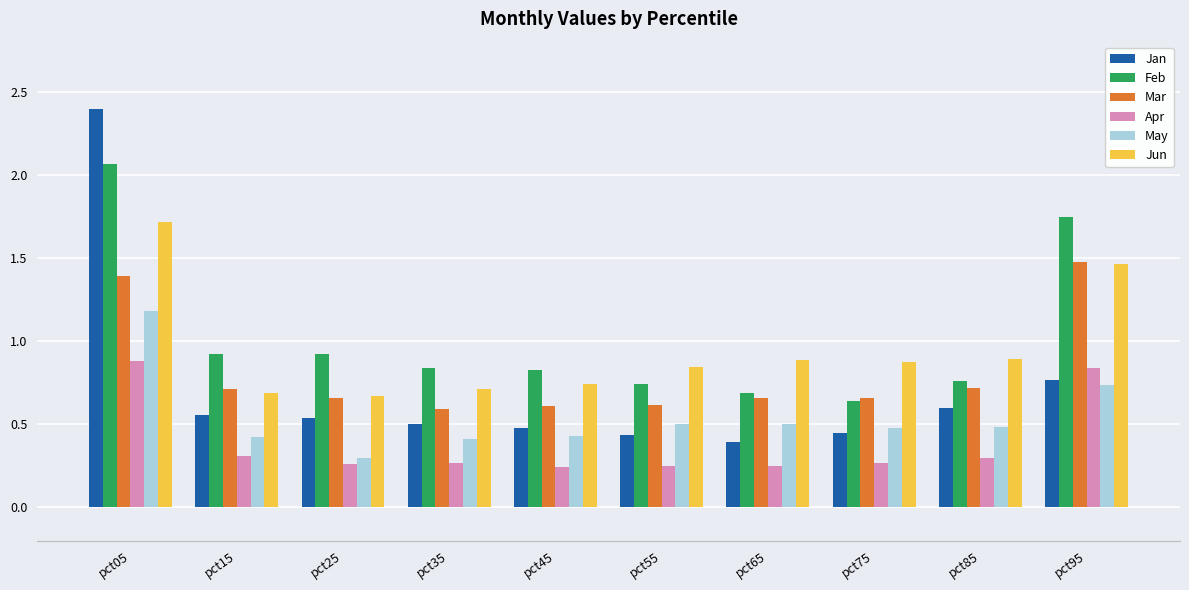

True or false: Jun has a value of 1.5 at pct95.

True